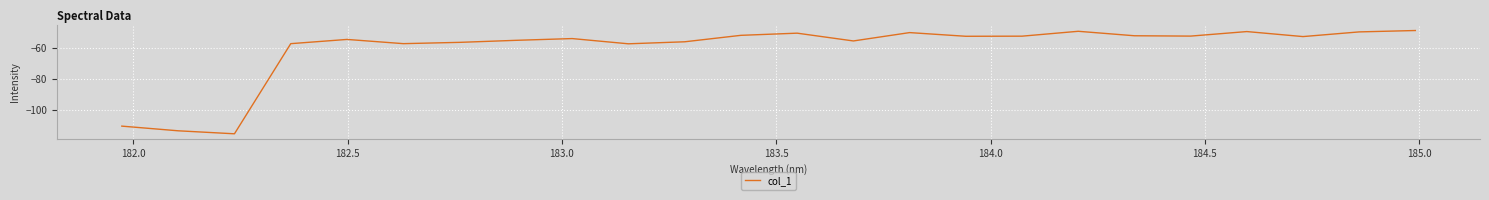

What is the smallest value displayed?

-115.6